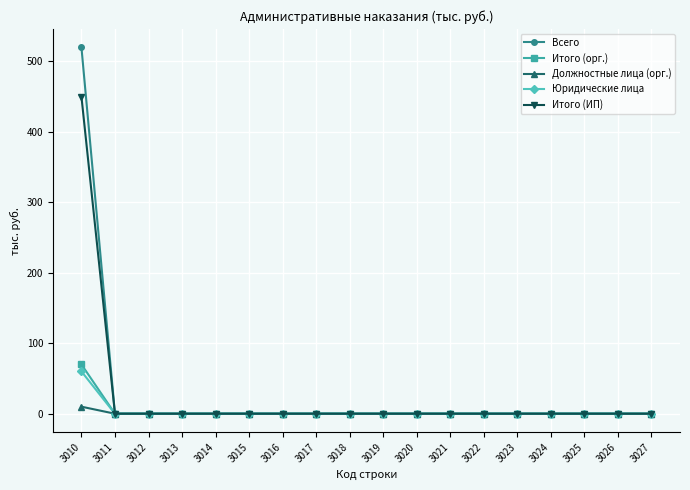

At which category is the sum across all series the highest?

3010